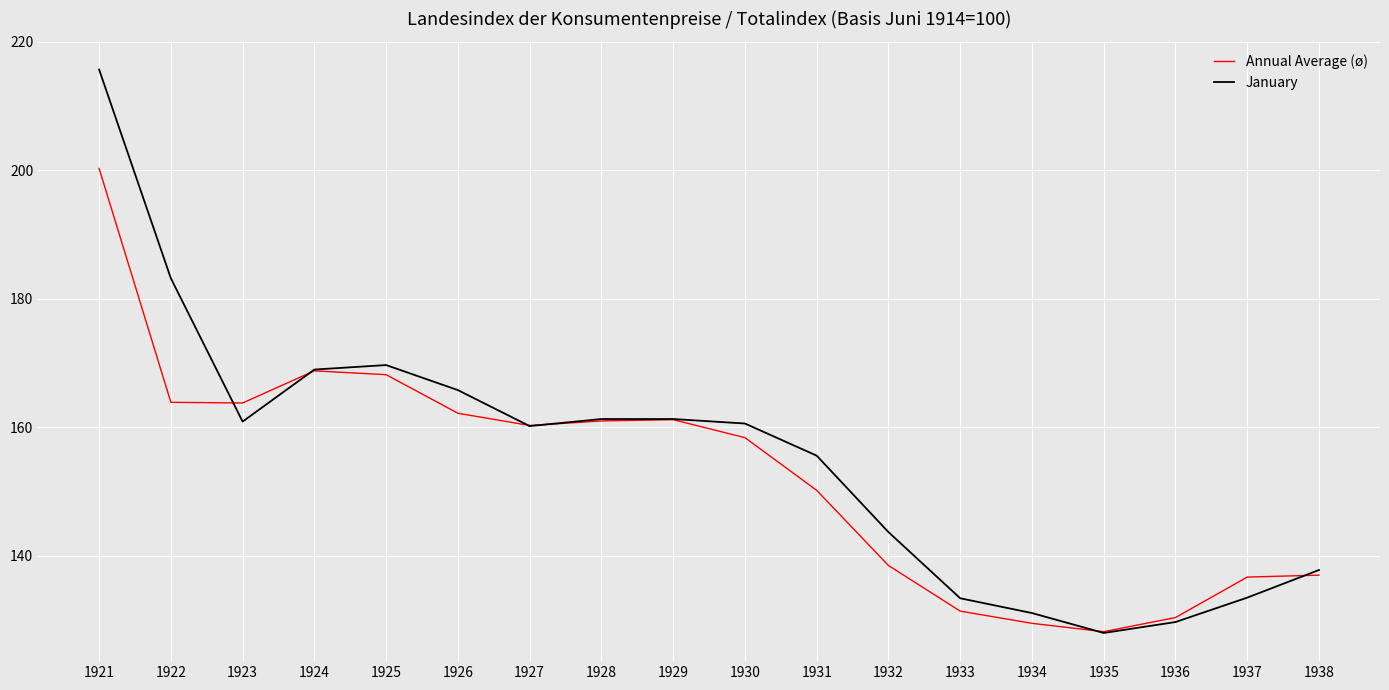

Is it true that January equals 265.0 at 1927?

False